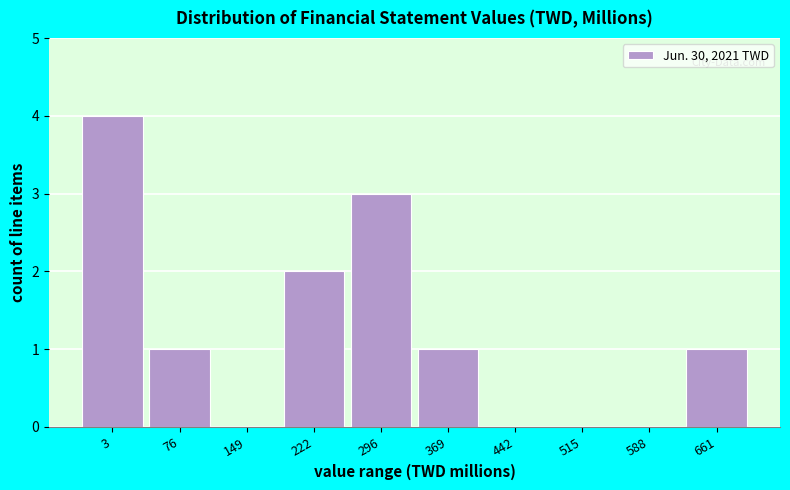

Reading left to right, list all the values displayed in this chart.

3=4	76=1	149=0	222=2	296=3	369=1	442=0	515=0	588=0	661=1